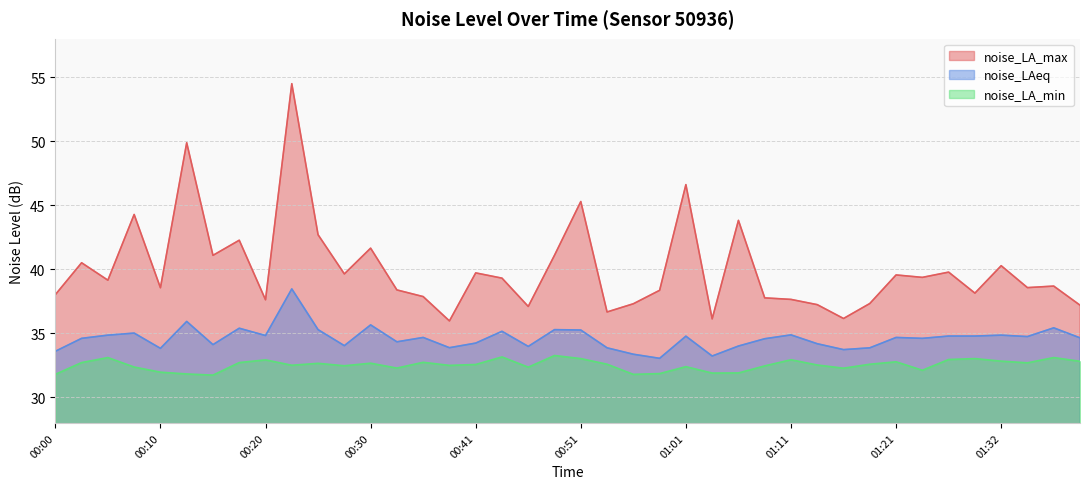

How many values in the noise_LA_max series are below 39?

20